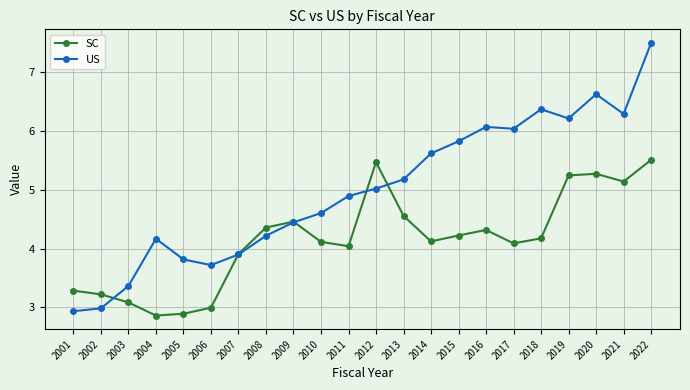

How many times do SC and US cross each other?

5